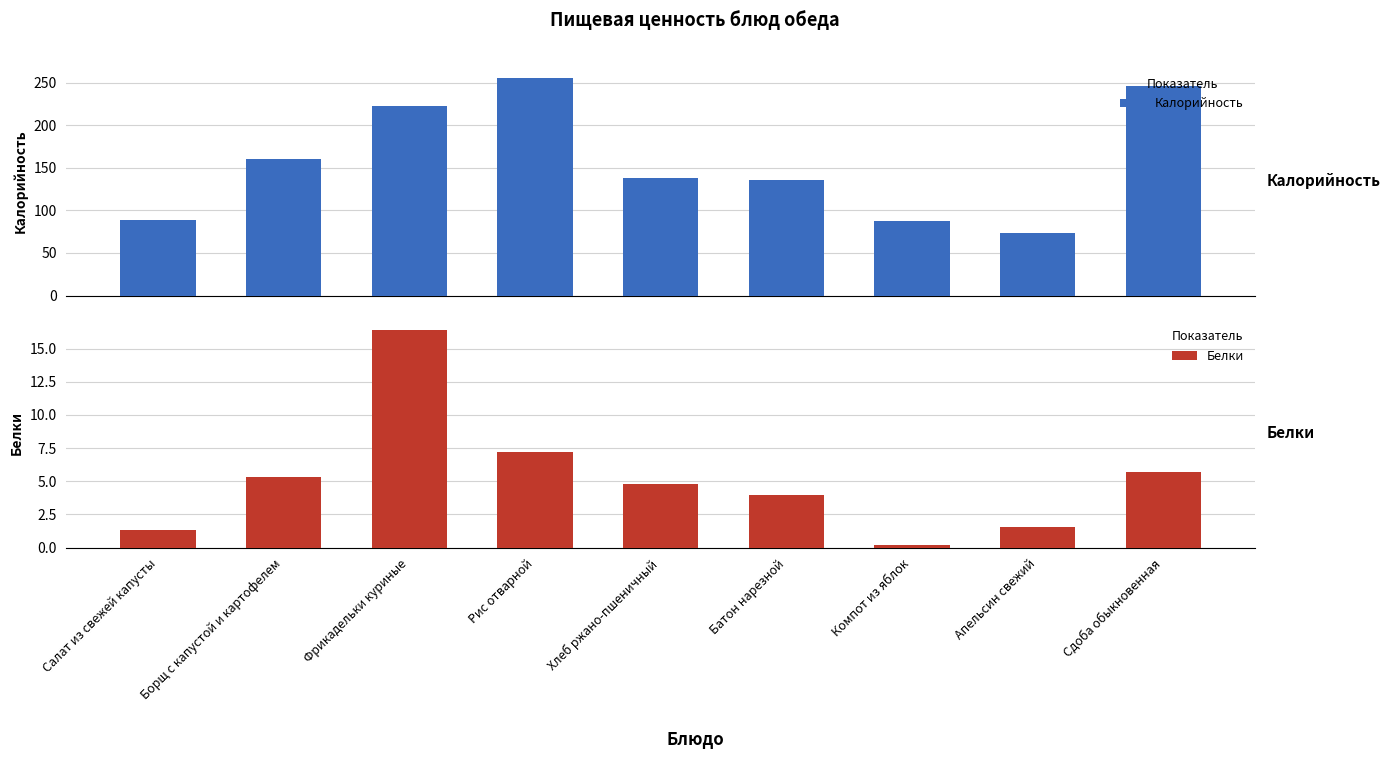

What is the difference between the highest and lowest values at Фрикадельки куриные?

206.6